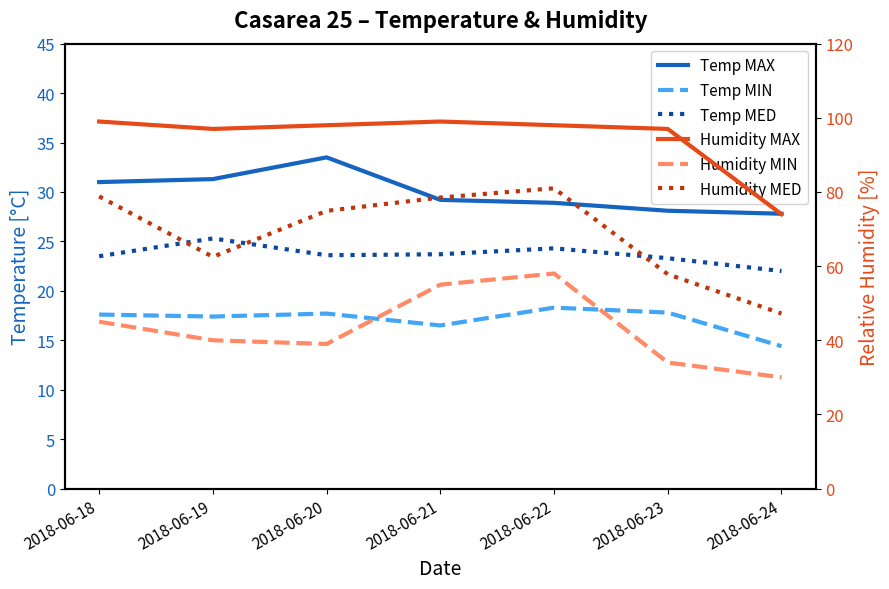

Where is the first local maximum for Temp MAX?

2018-06-20